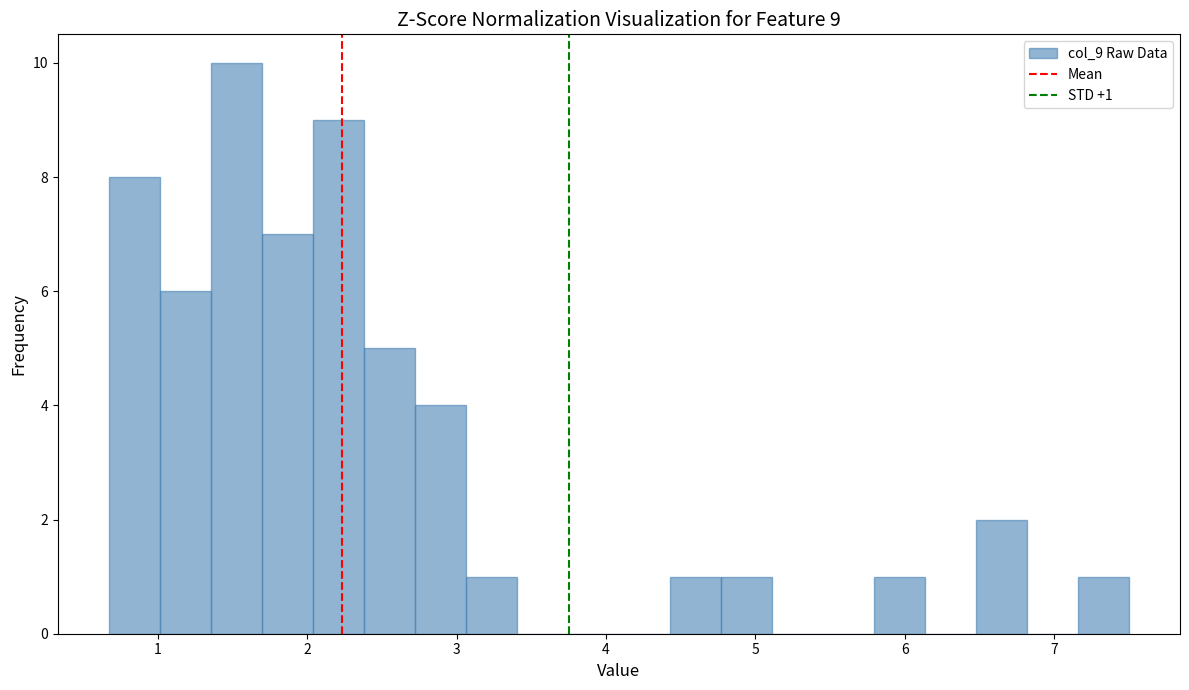

Around what value on the x-axis is the tallest bar? Give the approximate position of its centre, as read against the axis.

1.5